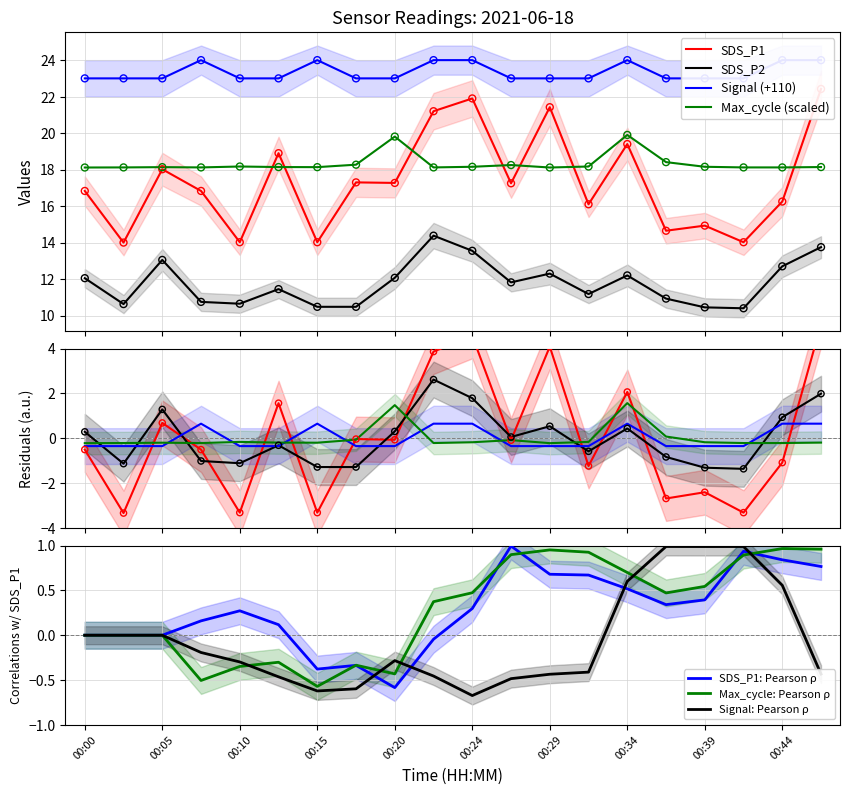

At how many categories does at least one series exceed 0?

20